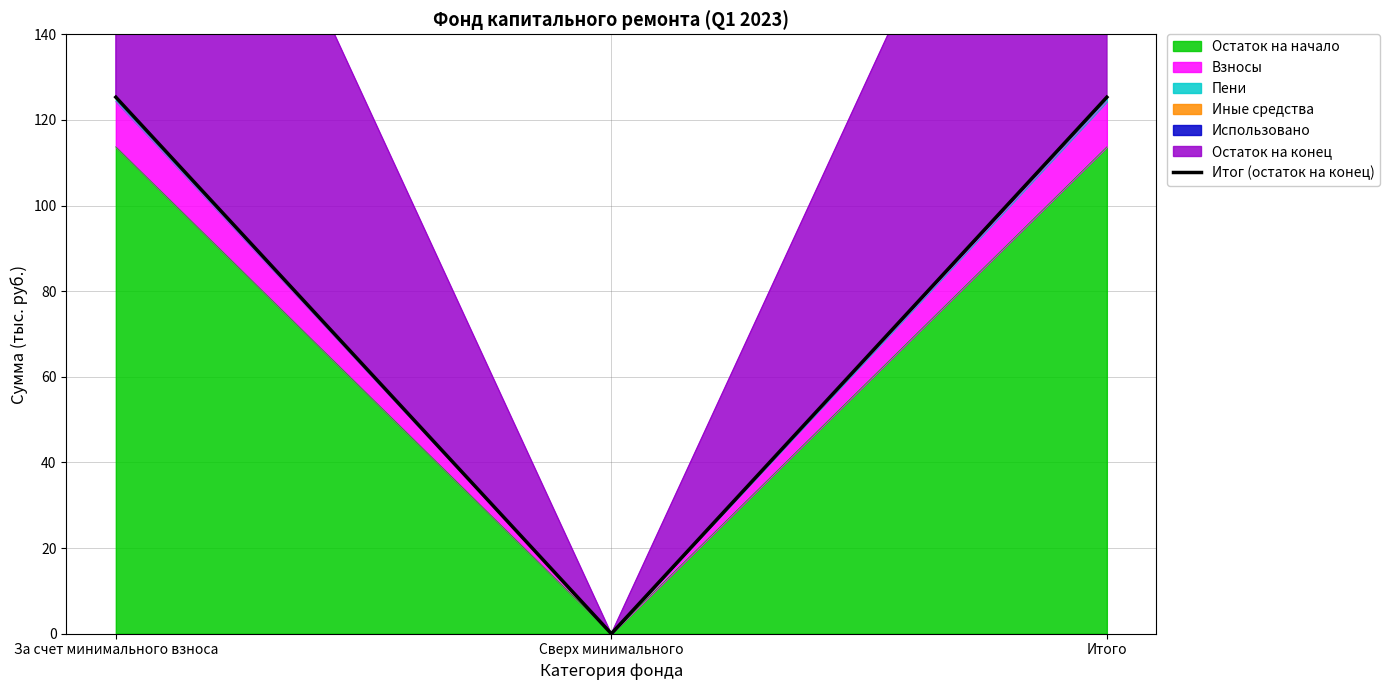

Does the chart display data point markers on the line(s)?

No